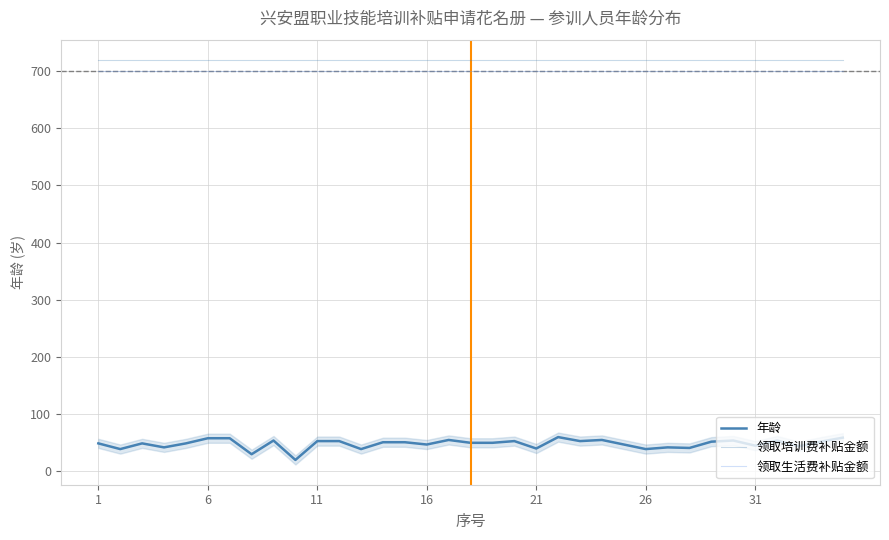

True or false: 年龄 and 领取培训费补贴金额 cross at least once.

False